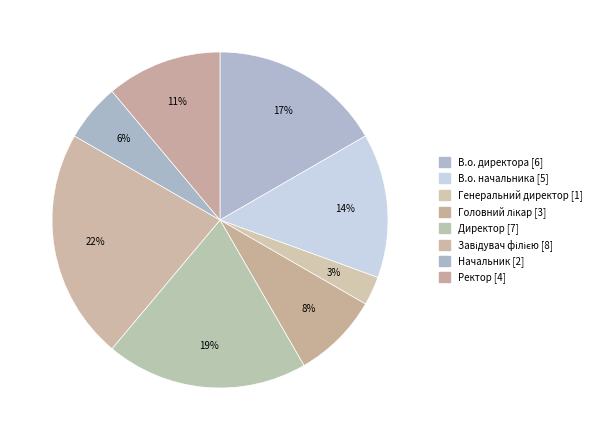

Is there a majority slice in this chart?

No